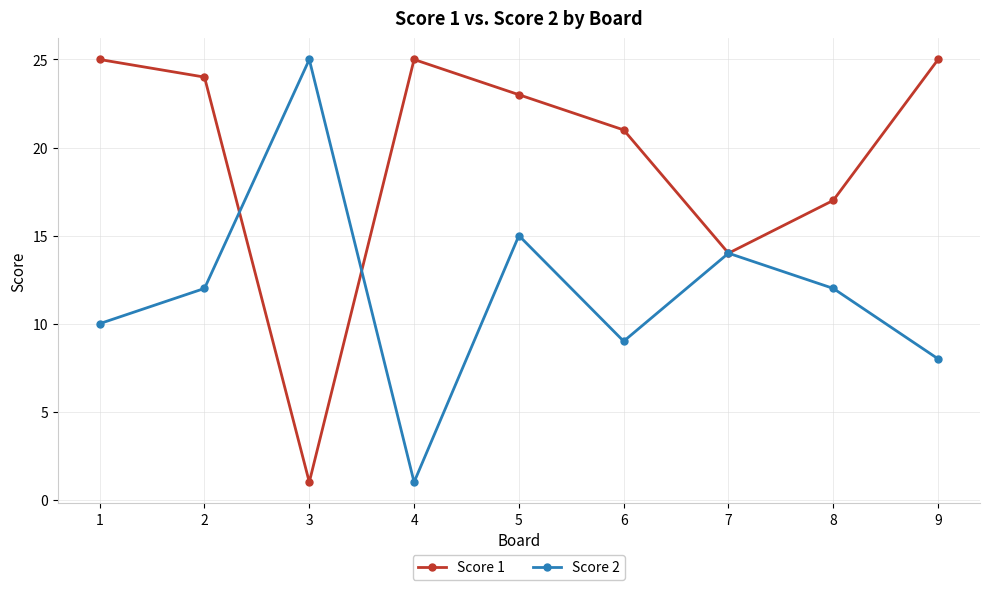

What is the spread (max minus min) of values at 3?

24